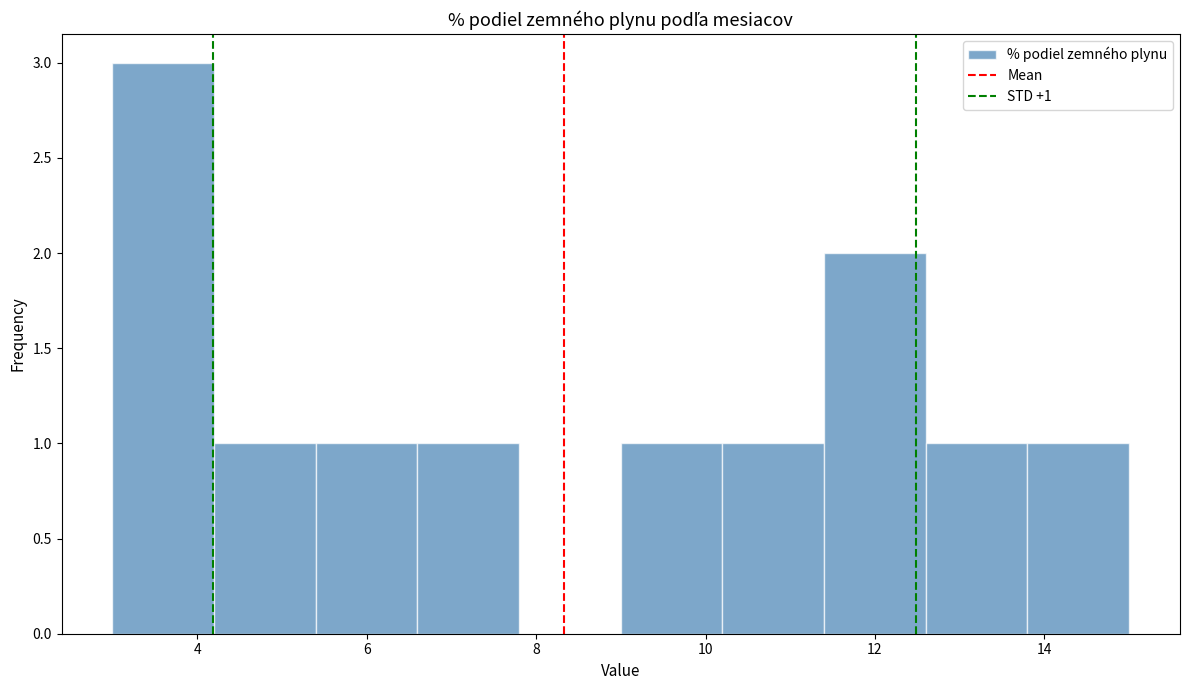

Over which range of the x-axis is the bar tallest?

3.0 to 4.2